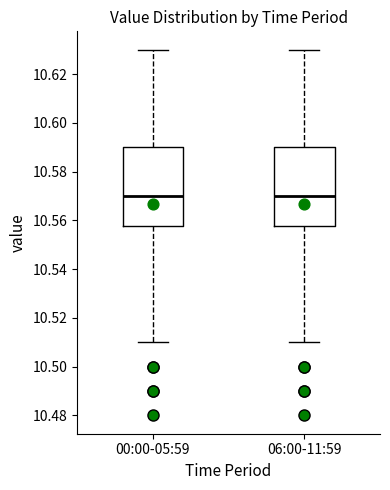

Reading left to right, read every box against the y-axis: the position of its median line, the range the box covers, and the ends of its whiskers. The values are not printed on the chart, so give them approximately, as read against the axis.

00:00-05:59: median 10.570, box 10.558 to 10.590, whiskers 10.510 to 10.630
06:00-11:59: median 10.570, box 10.558 to 10.590, whiskers 10.510 to 10.630